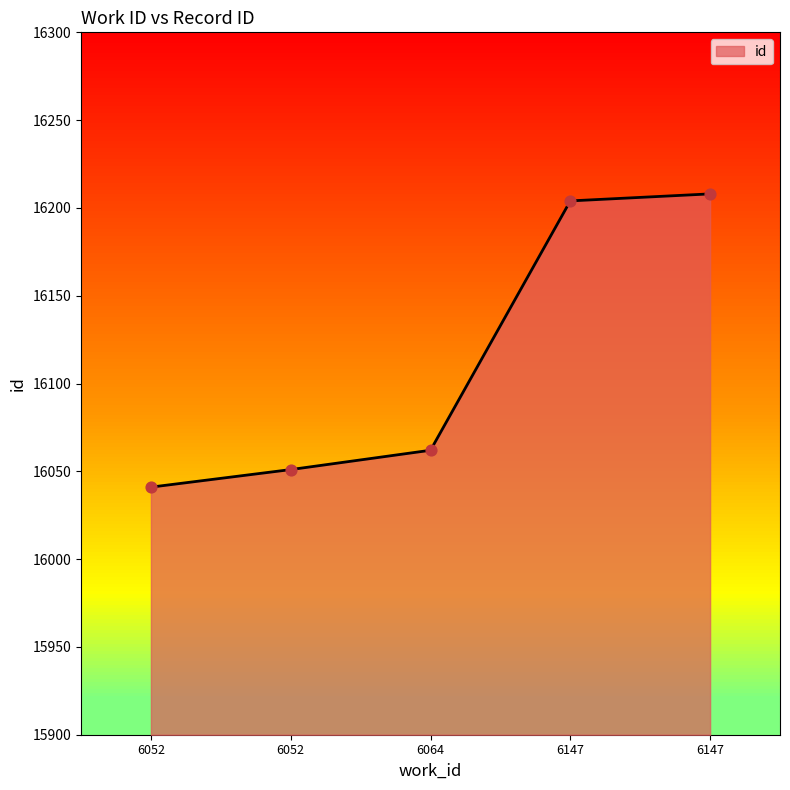

Approximately how many times larger is the value at 6147 compared to 6147?

1.0